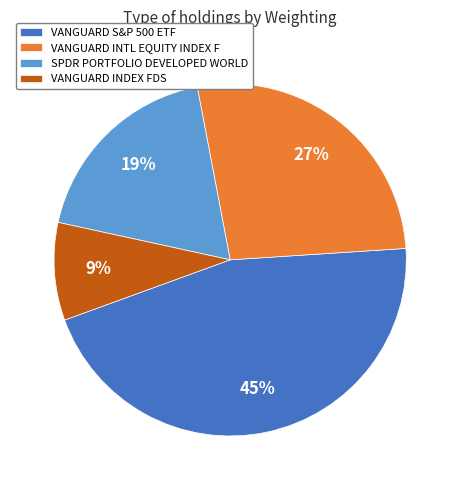

Rank the categories by value from highest to lowest.

VANGUARD S&P 500 ETF, VANGUARD INTL EQUITY INDEX F, SPDR PORTFOLIO DEVELOPED WORLD, VANGUARD INDEX FDS